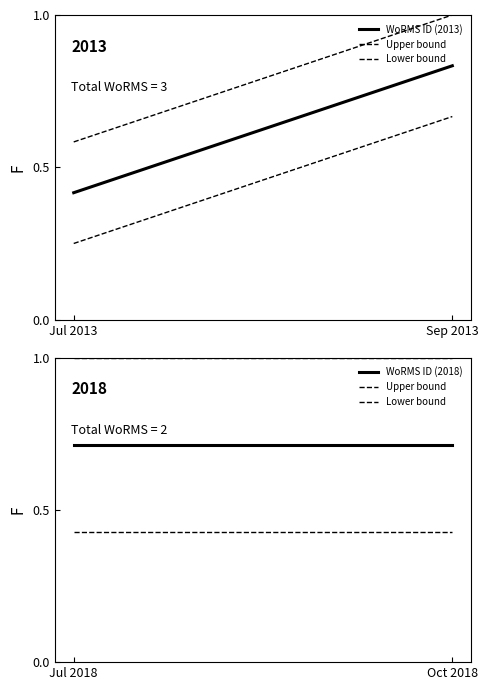

At which label is WoRMS ID (2013) closest to 0?

Jul 2013